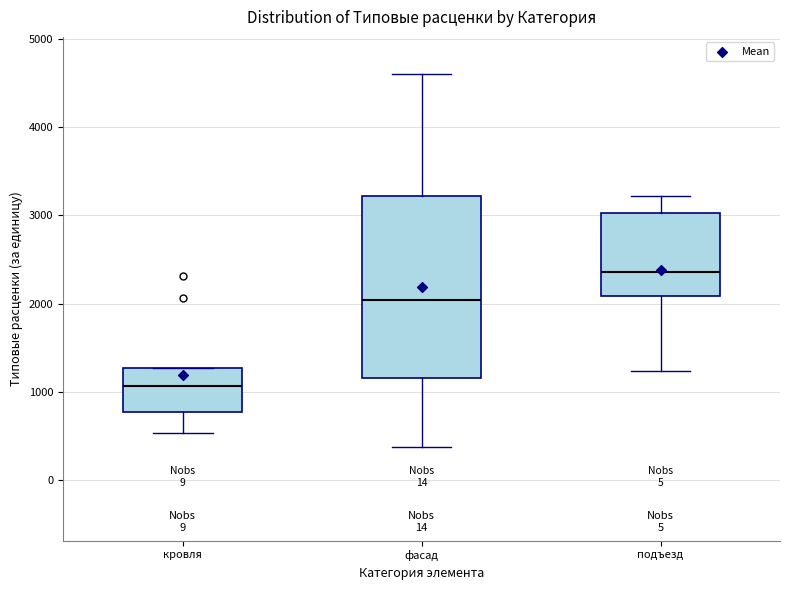

Where does the median line of the box for подъезд sit on the y-axis? The values are not printed on the chart, so give them approximately, as read against the axis.

2400